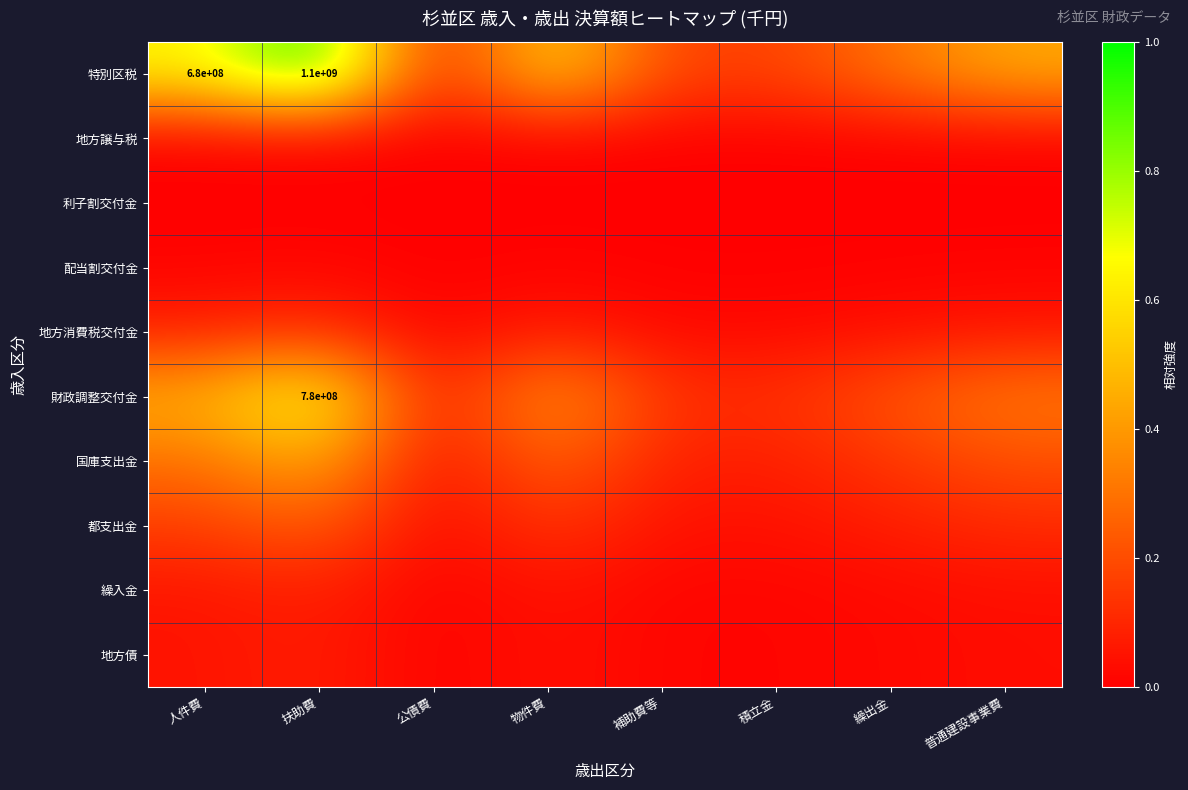

At 物件費, list the series in order from smallest to largest.

利子割交付金, 地方譲与税, 配当割交付金, 地方債, 繰入金, 地方消費税交付金, 都支出金, 国庫支出金, 財政調整交付金, 特別区税